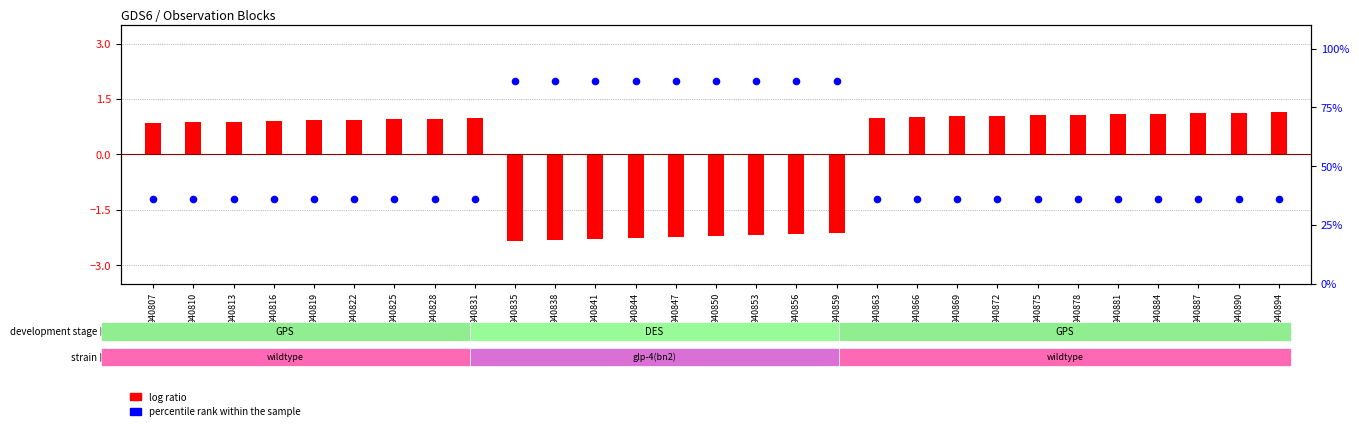

Is the value of percentile rank within the sample at 940844 greater than the value of log ratio at 940844?

Yes